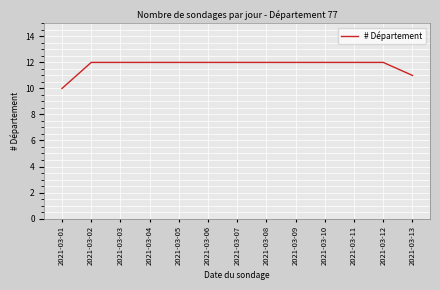

Reading left to right, extract all data points from this chart.

10	12	12	12	12	12	12	12	12	12	12	12	11